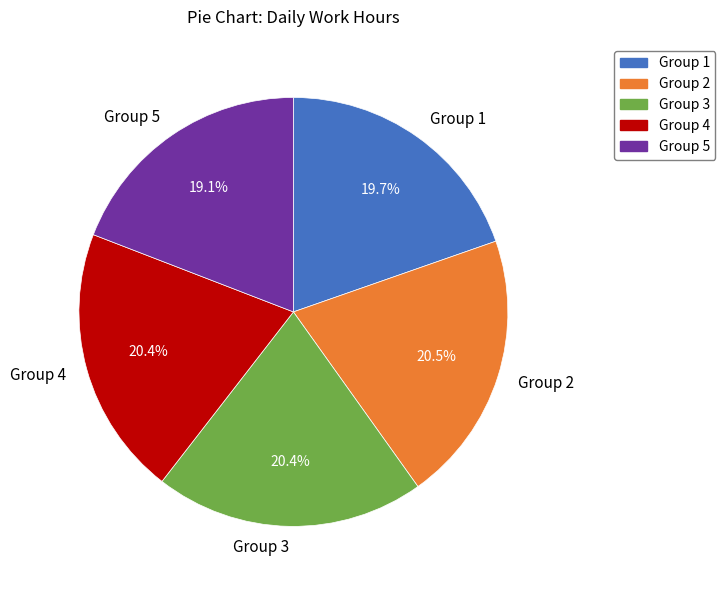

Approximately how many times larger is the value at Group 5 compared to Group 3?

0.9